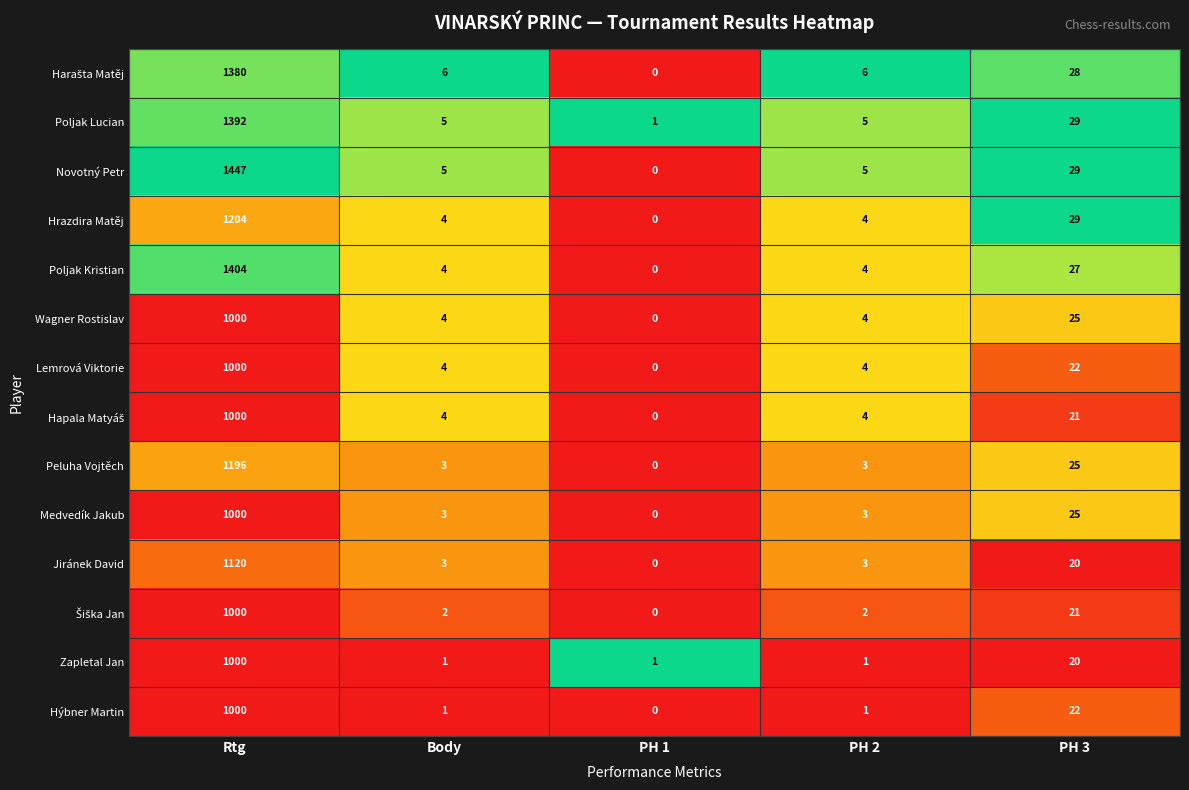

What is the sum of the Zapletal Jan values at PH 2 and Rtg?

1001